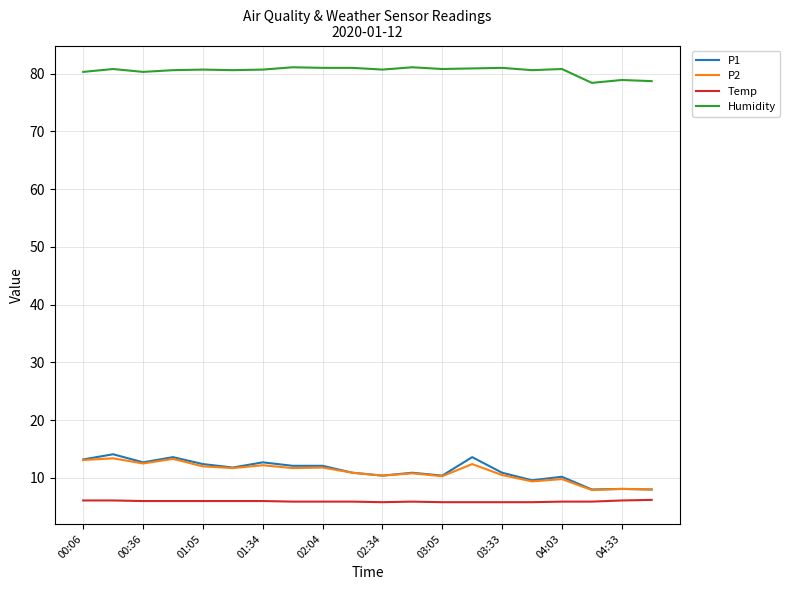

What is the minimum value for Humidity?

78.4